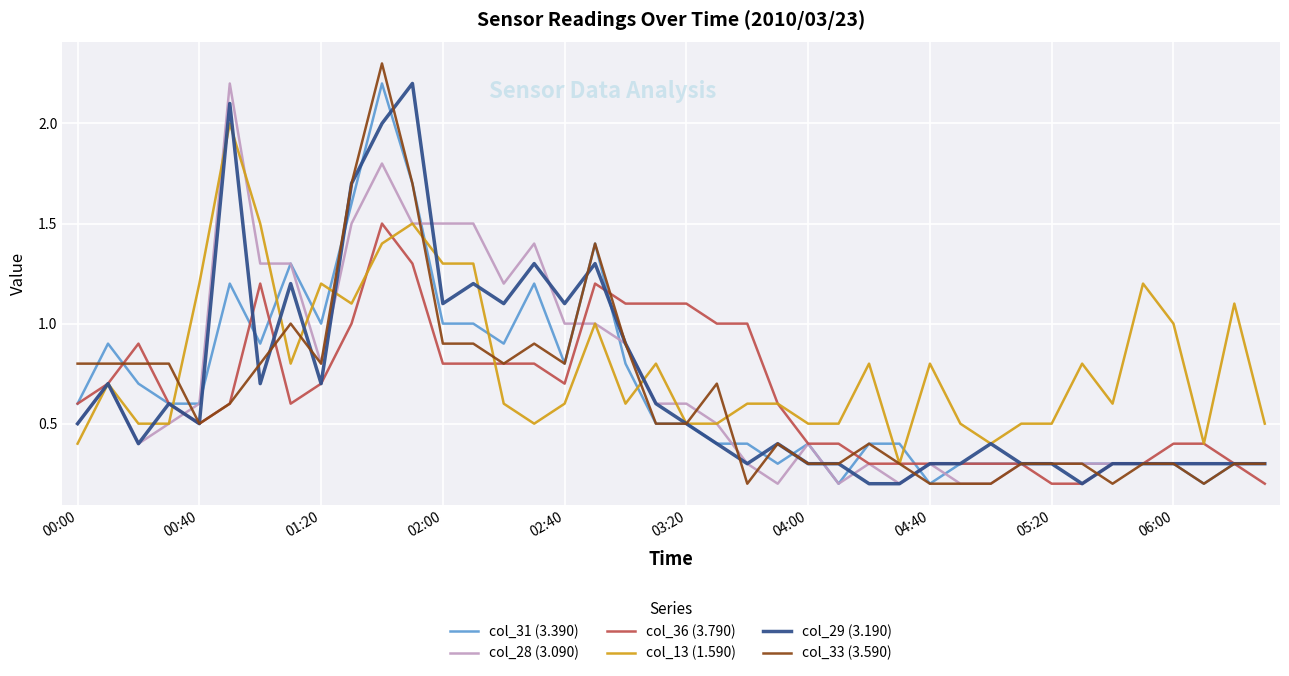

What is the maximum value for col_31 (3.390)?

2.2